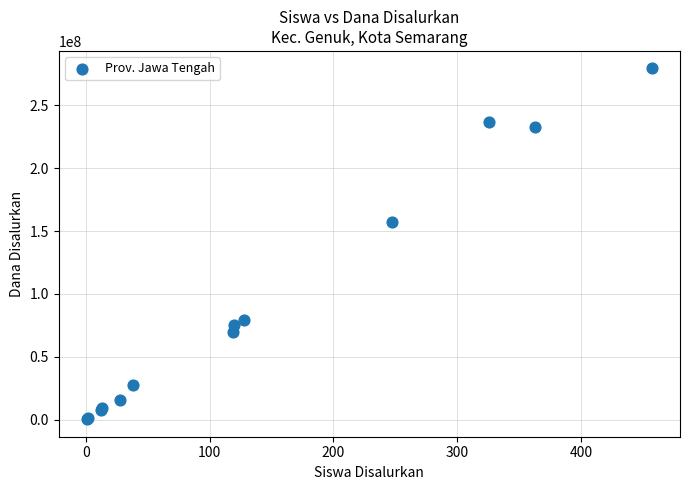

What Y value in the scatter plot is closest to 139875000?

157500000